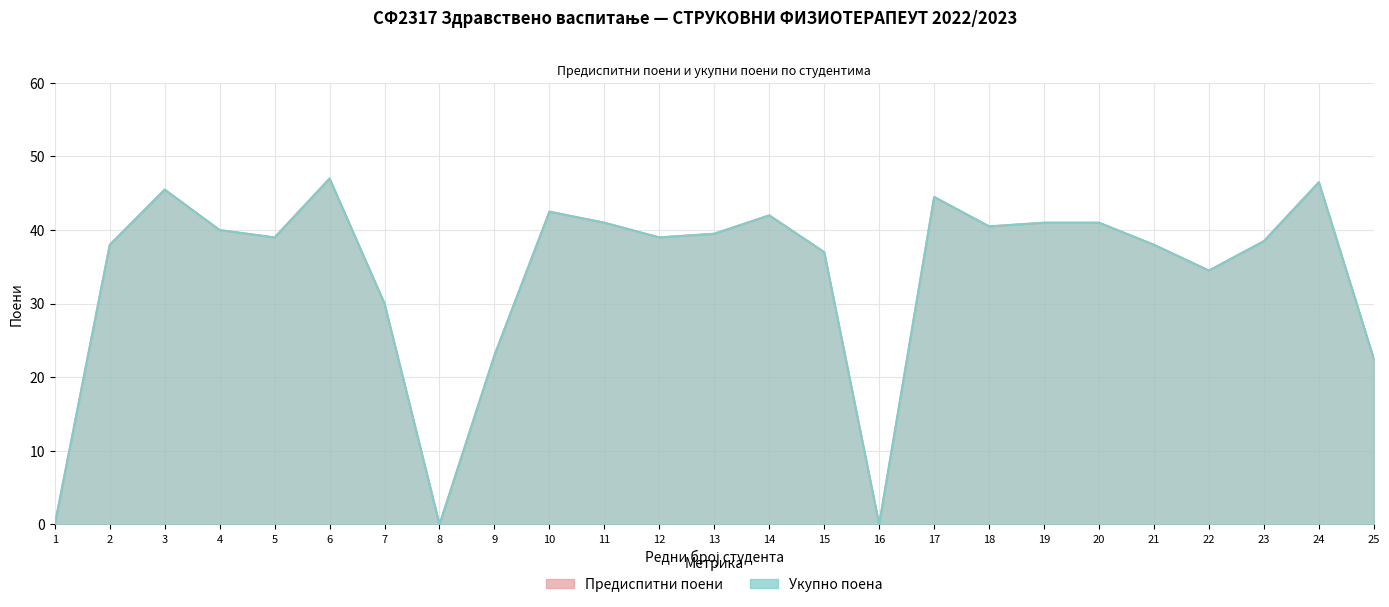

Between 16 and 12, which is larger?

12